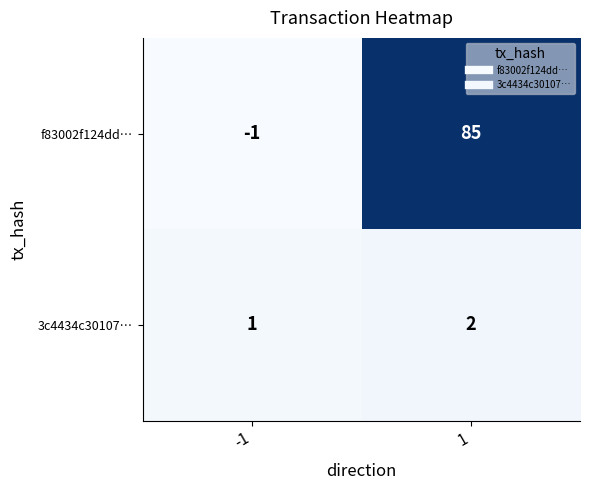

How many data points in f83002f124dd… are less than 85?

1